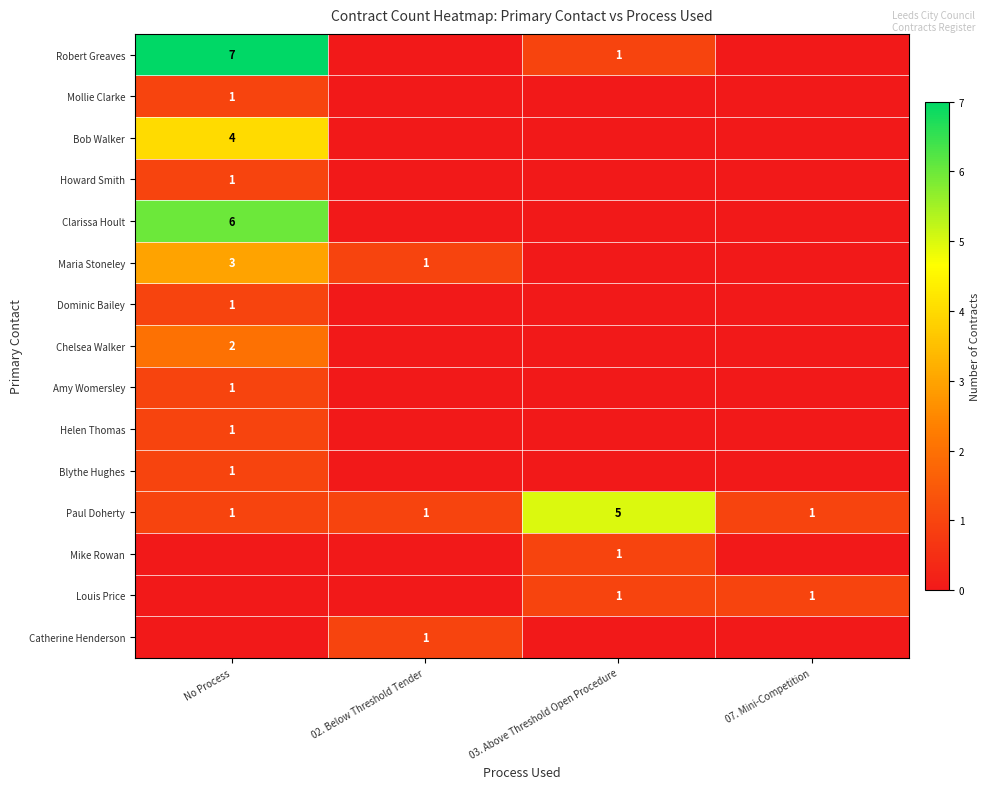

The Louis Price series shows 0 at 07. Mini-Competition. True or false?

False